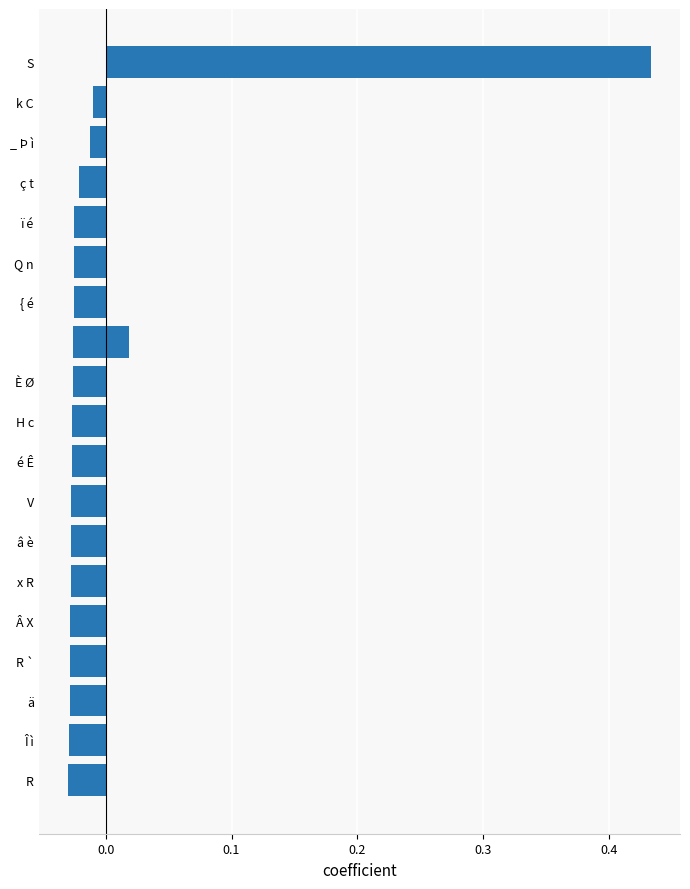

Does the chart contain any negative values?

Yes